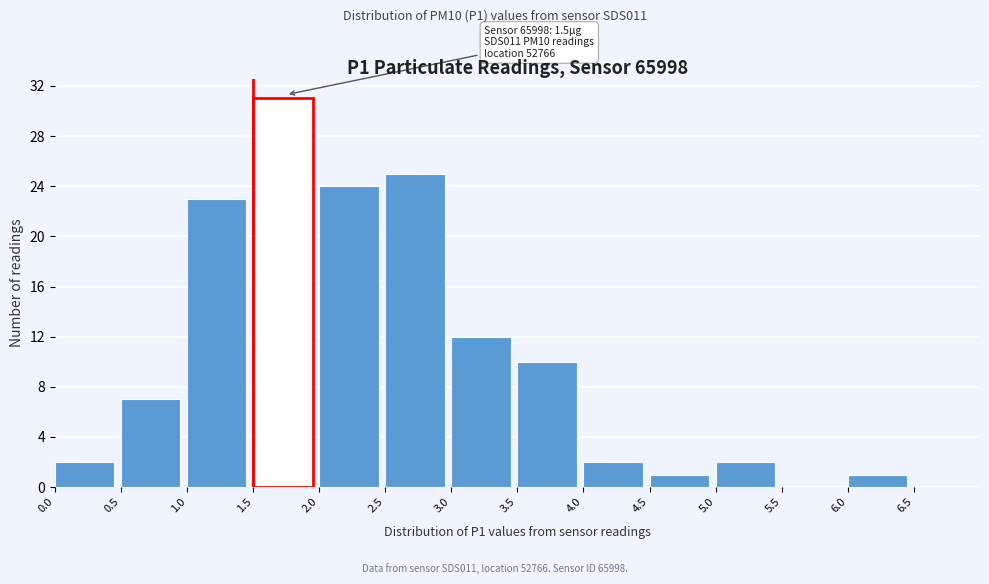

Over which range of the x-axis is the bar tallest?

1.5 to 2.0